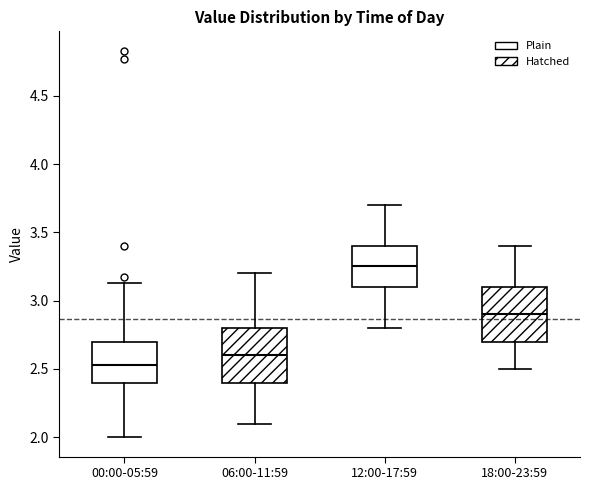

Which box has the lowest median line?

00:00-05:59